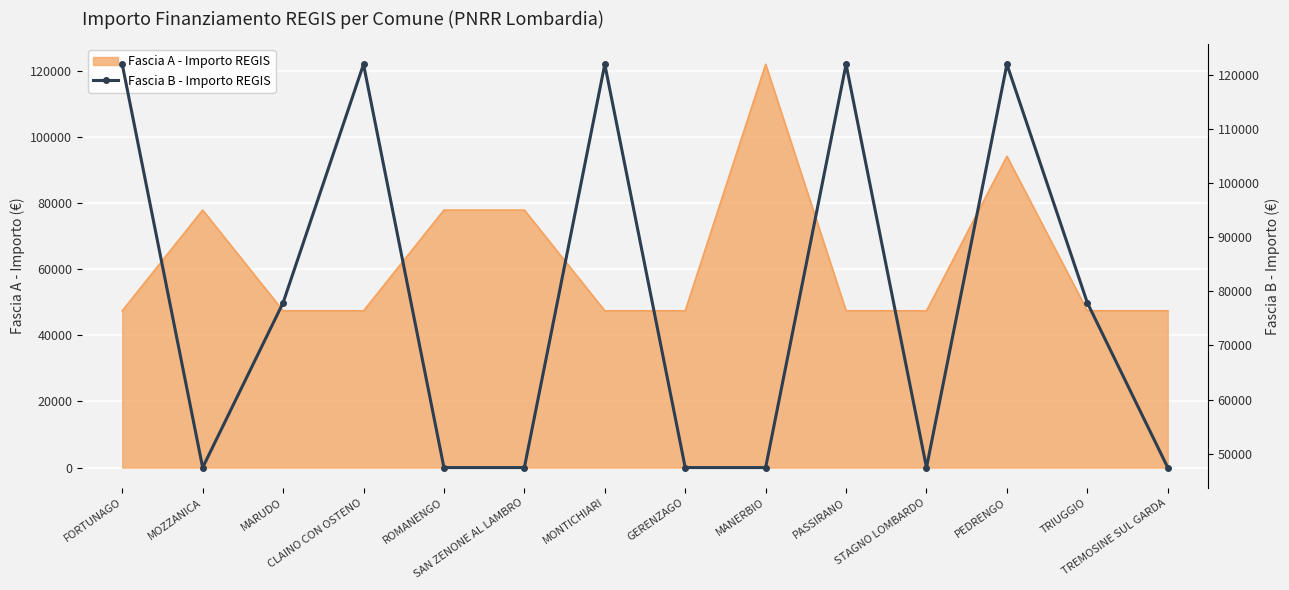

At which category does the data reach its first local valley?

MOZZANICA